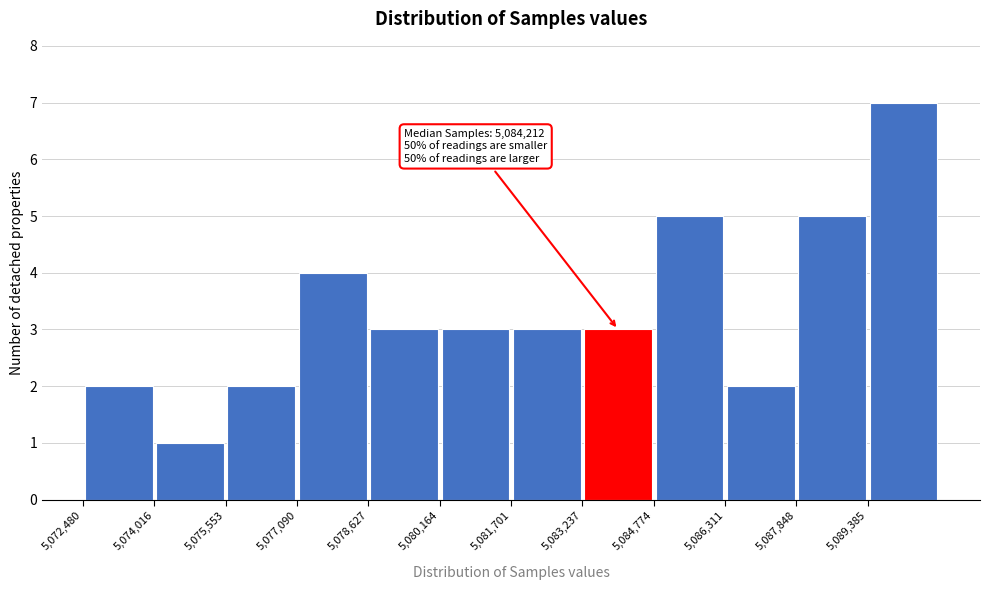

Which range on the x-axis has the tallest bar?

5089400 to 5091000